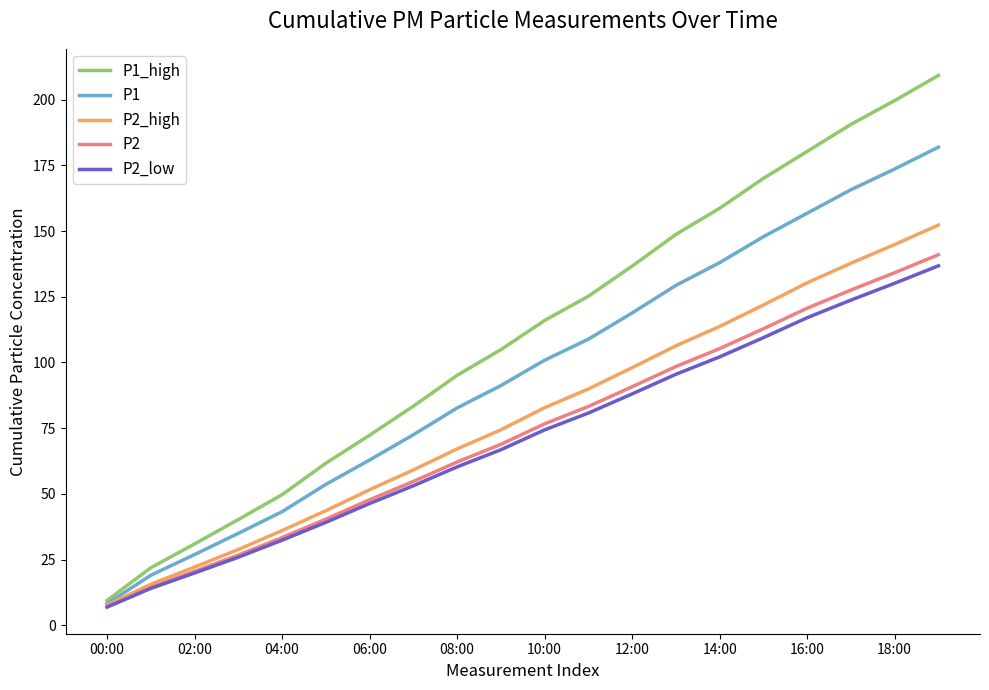

What is the minimum value shown in the chart?

6.9